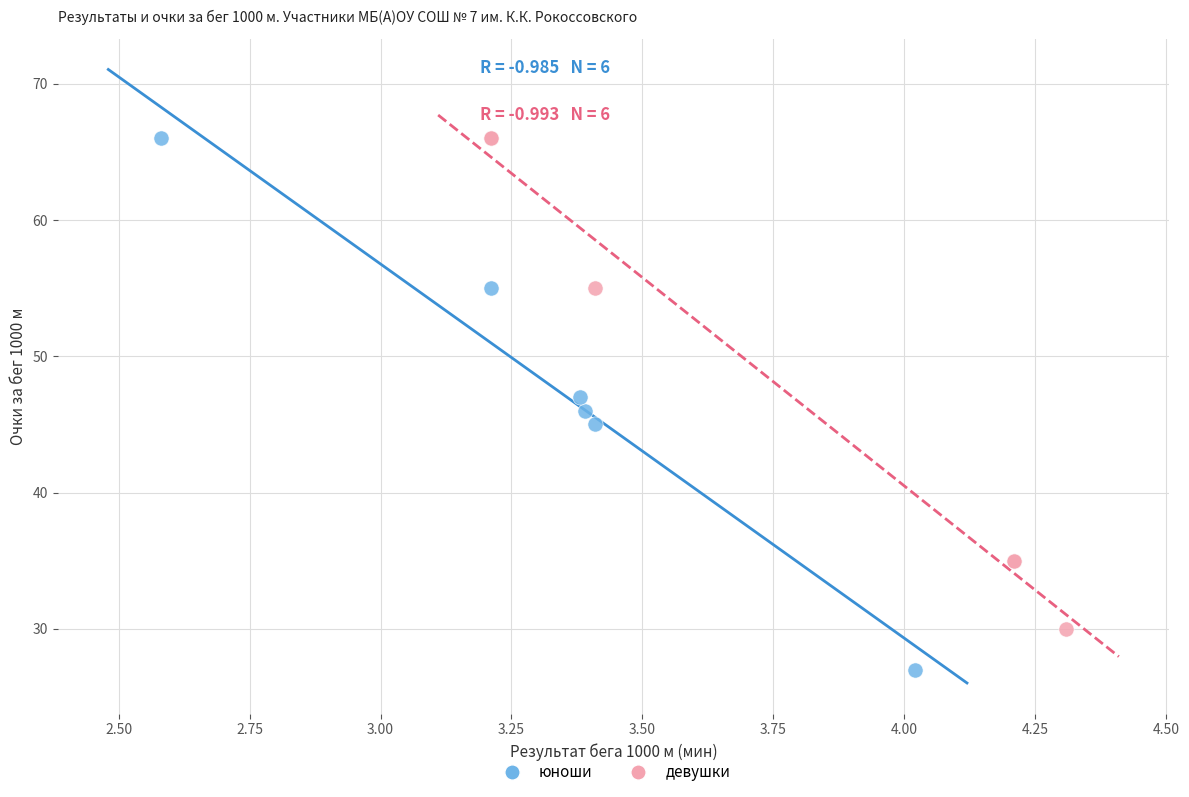

Which series has the widest spread of Y values?

юноши